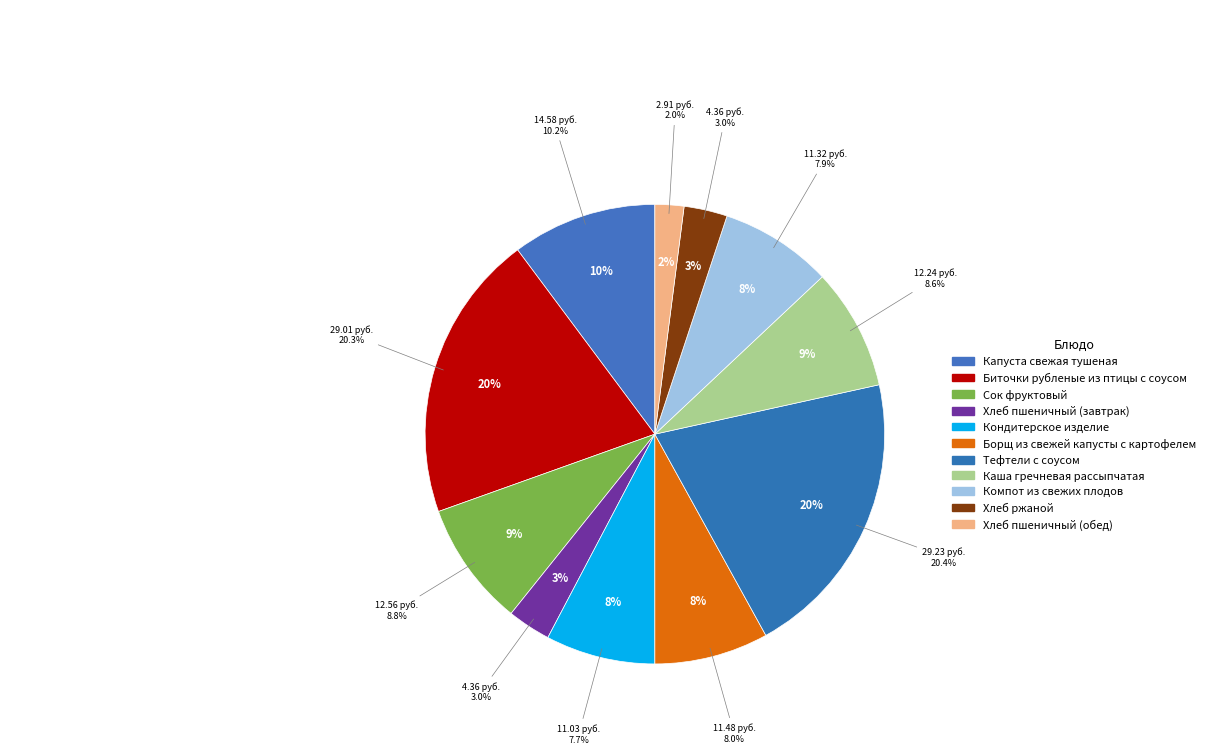

To the nearest percent, what is the difference between the largest and smallest slice percentages?

18%